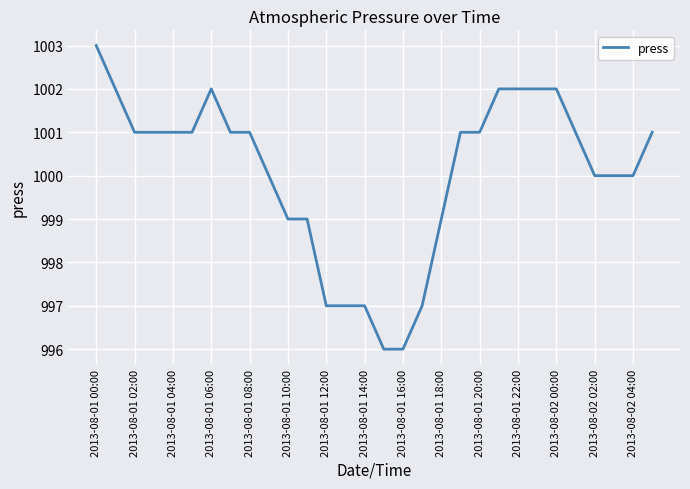

What is the difference between the maximum and minimum values?

7